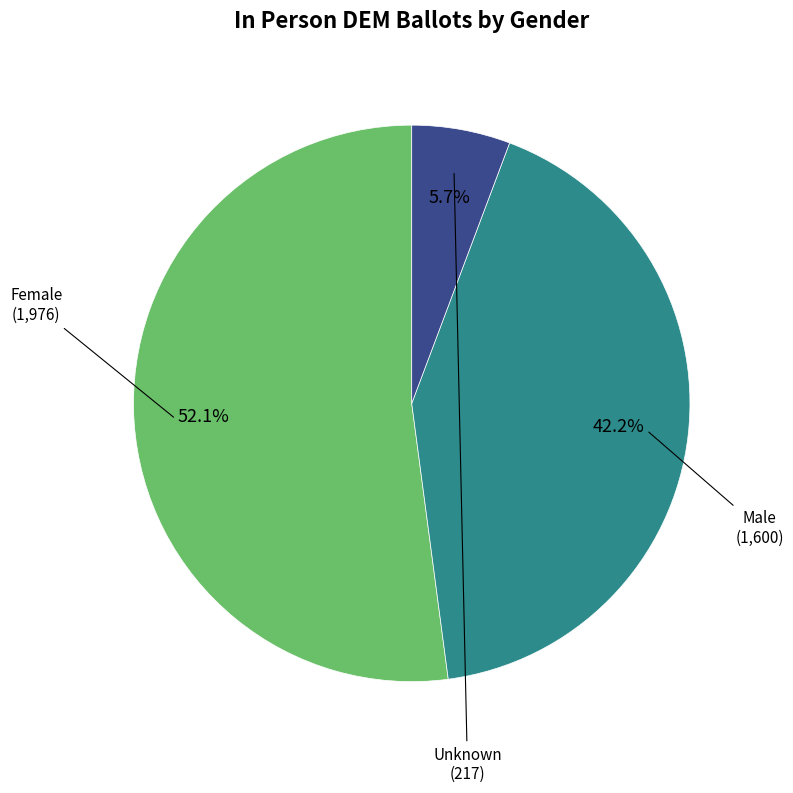

Is there a majority slice in this chart?

Yes